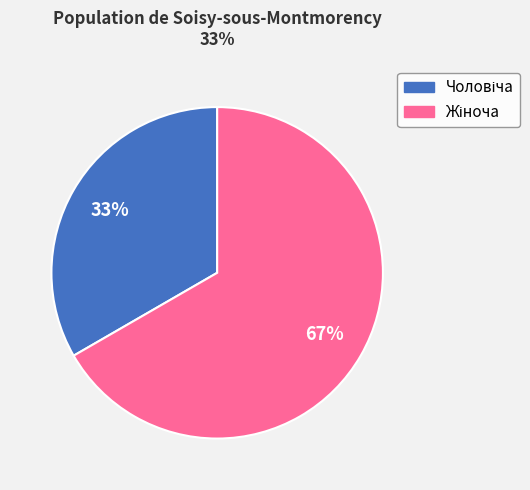

To the nearest percent, what is the average slice percentage?

50%